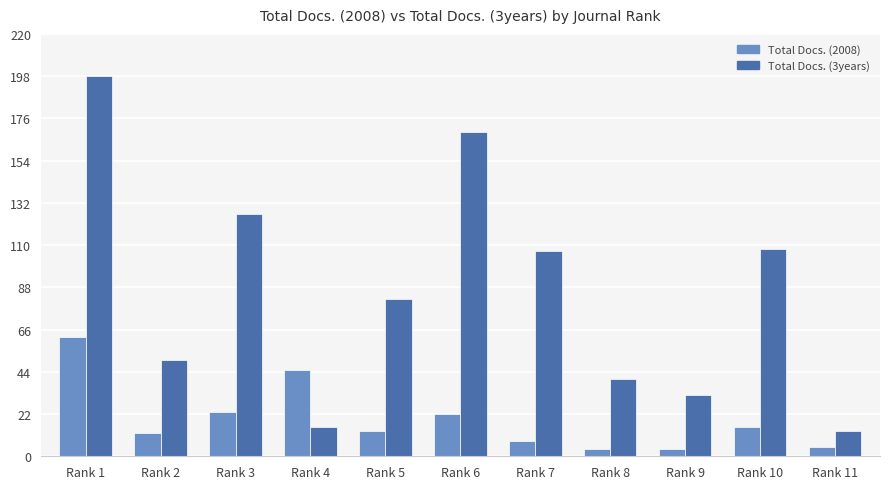

What is the sum of all Total Docs. (2008) values?

213